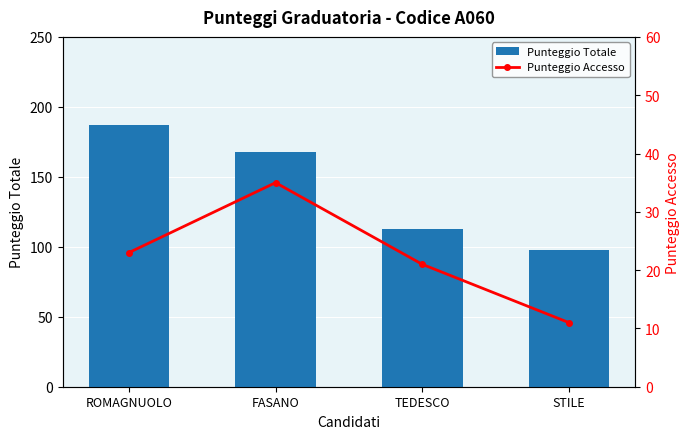

Reading left to right, list all the values displayed in this chart.

Punteggio Totale: ROMAGNUOLO=187	FASANO=168	TEDESCO=113	STILE=98
Punteggio Accesso: ROMAGNUOLO=23	FASANO=35	TEDESCO=21	STILE=11